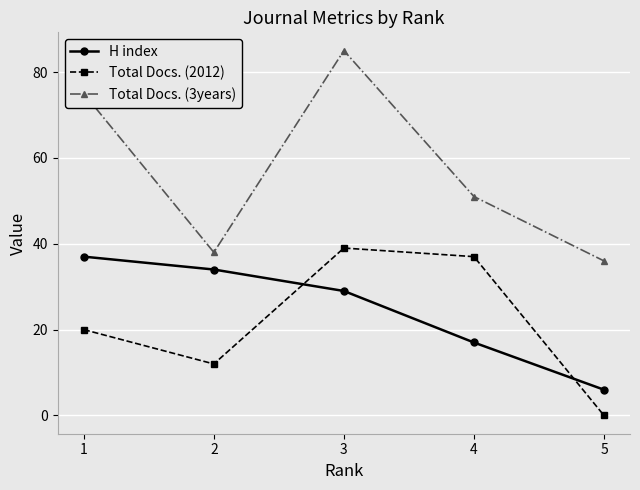

List the series in order of their peak value, highest first.

Total Docs. (3years), Total Docs. (2012), H index